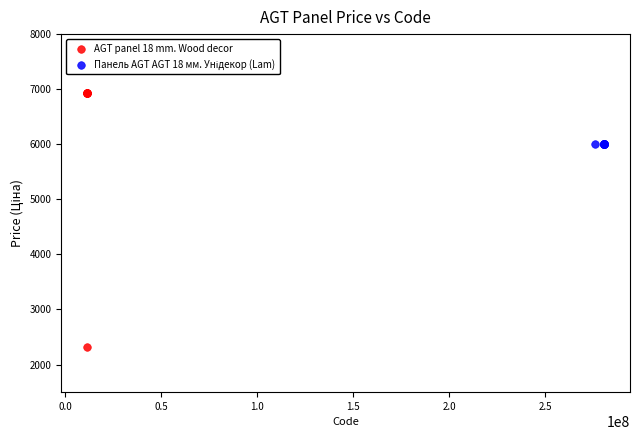

Which series contains the lowest Y value?

AGT panel 18 mm. Wood decor